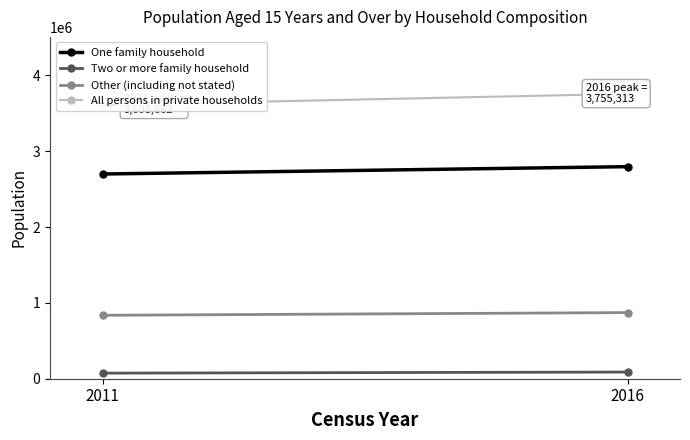

How many distinct data groups are displayed?

4